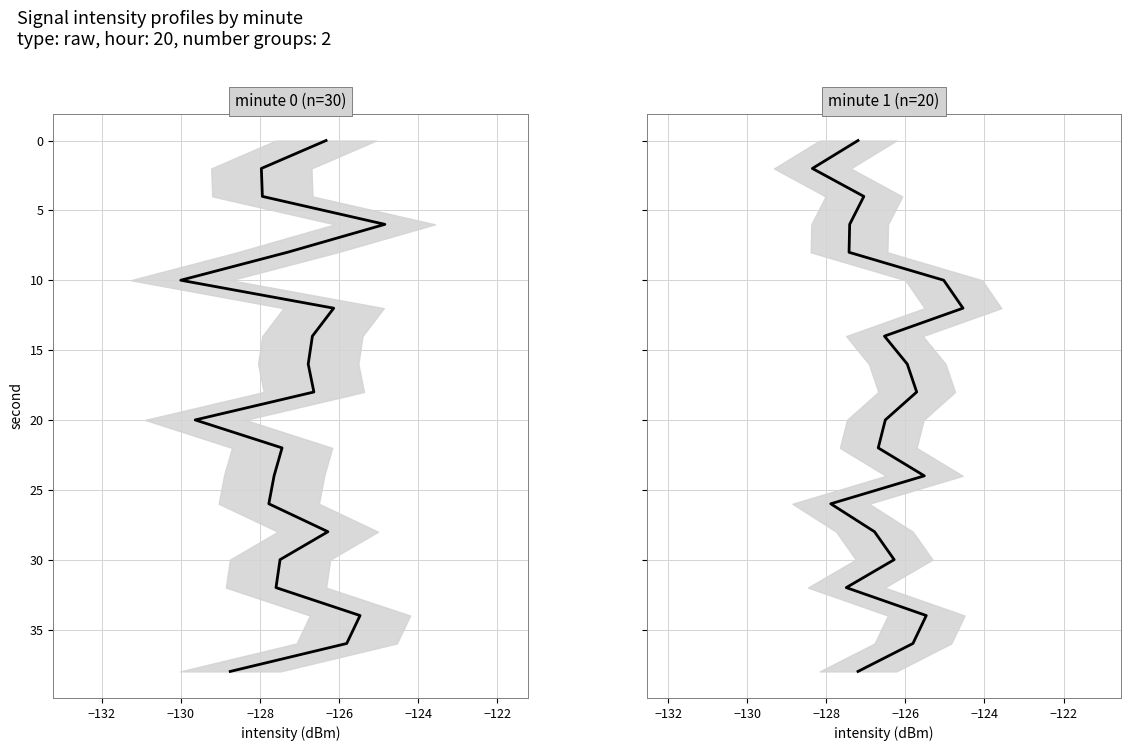

Is it true that the value at 10 is 5?

False